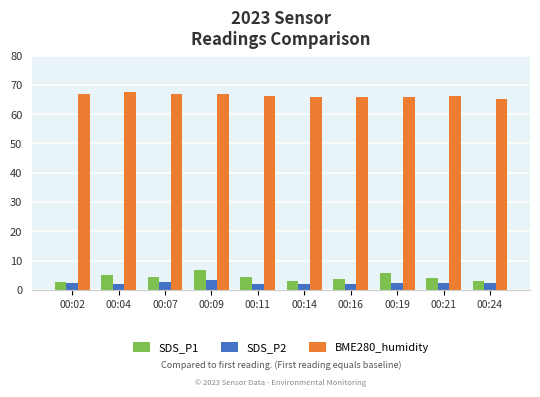

What is the maximum value for SDS_P2?

3.4